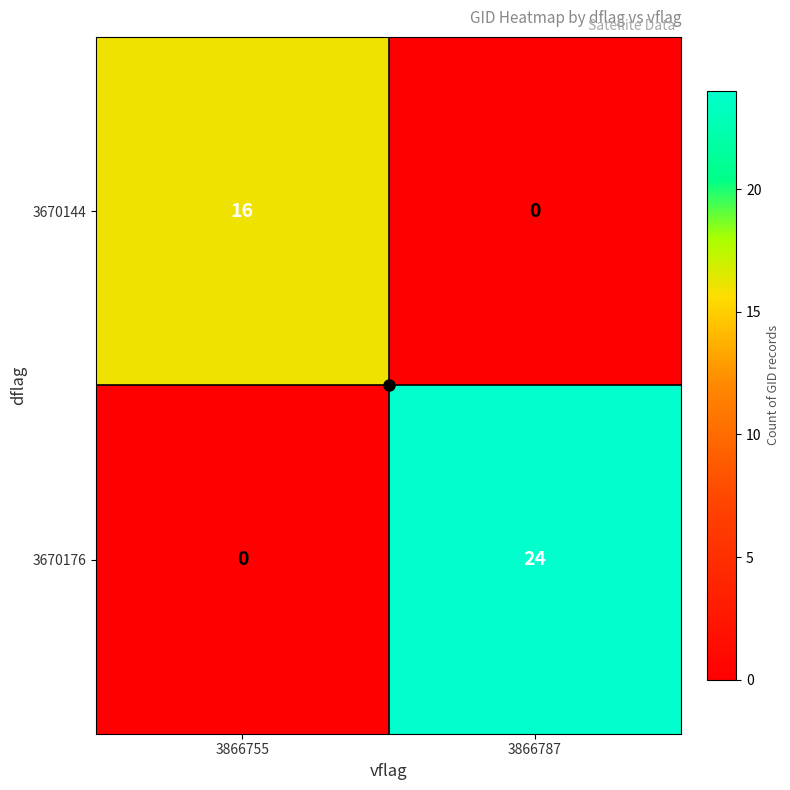

Rank the series by their maximum value, from highest to lowest.

3670176, 3670144